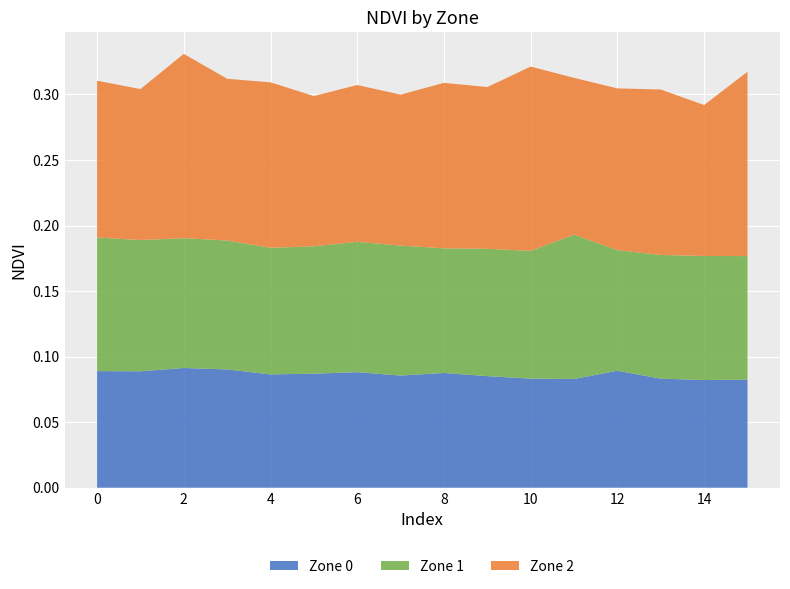

Reading right to left, transcribe all the data shown in this chart.

Zone 0: 15=0.1	14=0.1	13=0.1	12=0.1	11=0.1	10=0.1	9=0.1	8=0.1	7=0.1	6=0.1	5=0.1	4=0.1	3=0.1	2=0.1	1=0.1	0=0.1
Zone 1: 15=0.1	14=0.1	13=0.1	12=0.1	11=0.1	10=0.1	9=0.1	8=0.1	7=0.1	6=0.1	5=0.1	4=0.1	3=0.1	2=0.1	1=0.1	0=0.1
Zone 2: 15=0.1	14=0.1	13=0.1	12=0.1	11=0.1	10=0.1	9=0.1	8=0.1	7=0.1	6=0.1	5=0.1	4=0.1	3=0.1	2=0.1	1=0.1	0=0.1